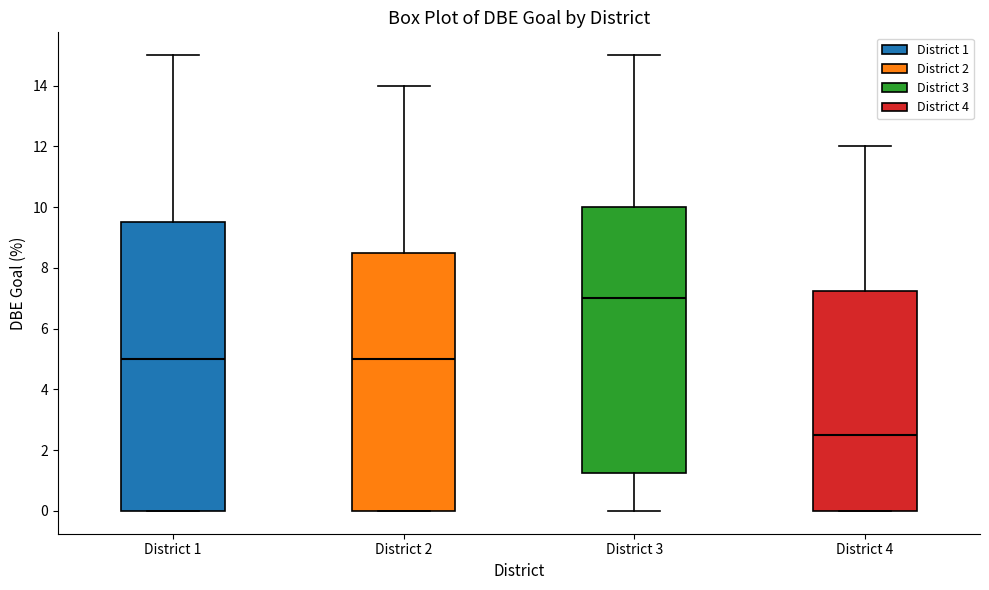

Which box's median line is the lowest?

District 4